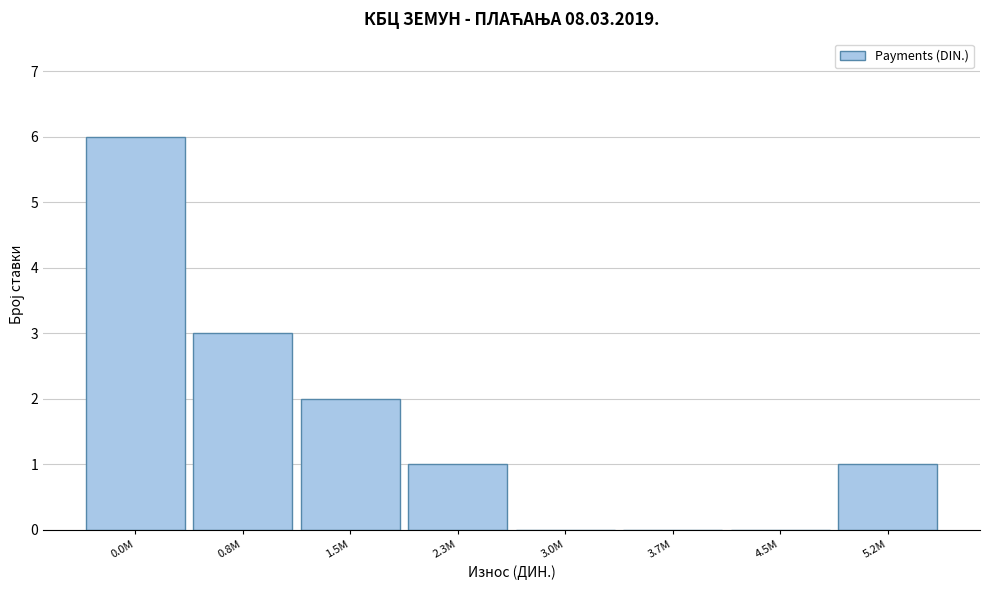

Reading left to right, what are all the values shown in this chart?

0.0M=6	0.8M=3	1.5M=2	2.3M=1	3.0M=0	3.7M=0	4.5M=0	5.2M=1